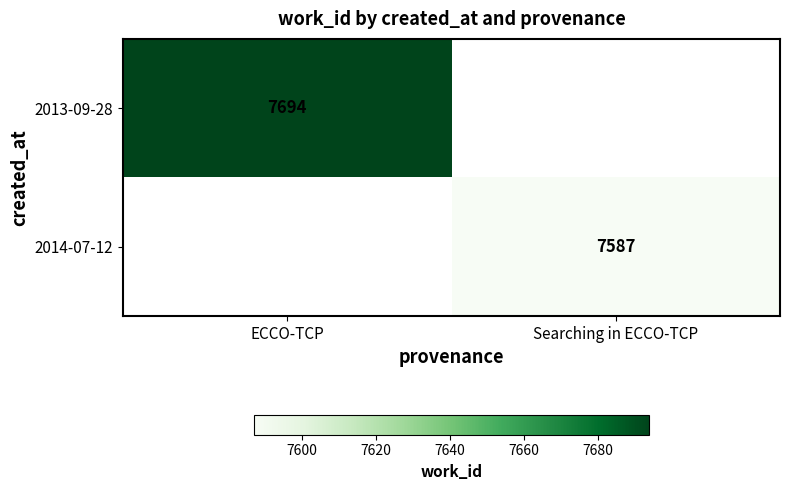

What is the maximum value shown in the chart?

7694.0